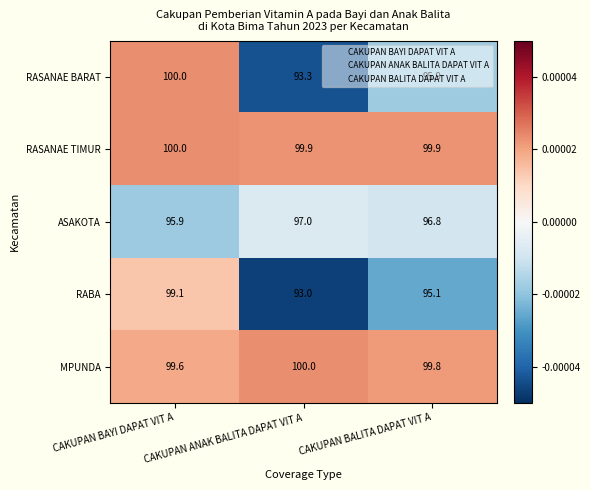

Which series changed the most between CAKUPAN BAYI DAPAT VIT A and CAKUPAN BALITA DAPAT VIT A?

RASANAE BARAT